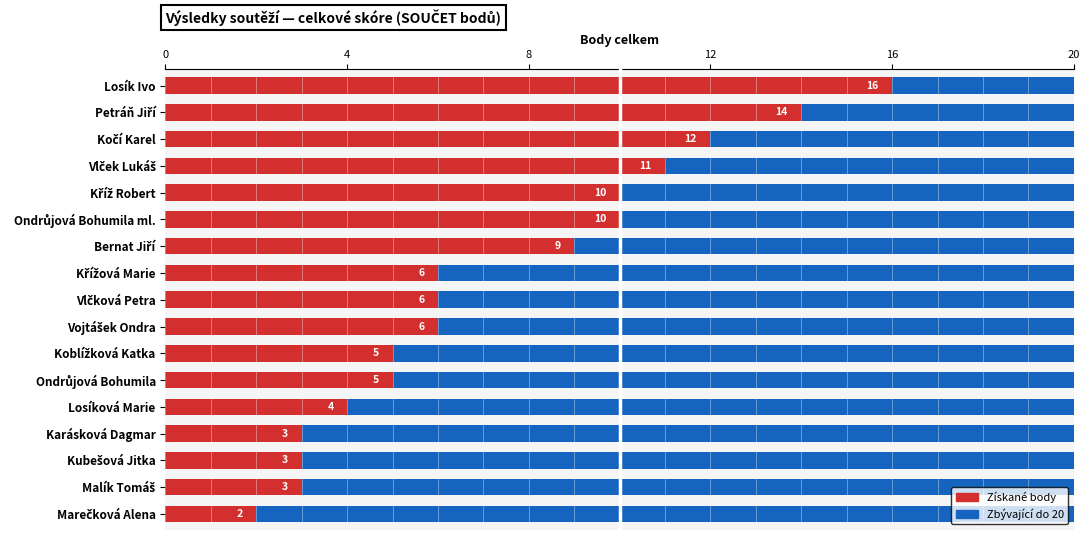

Reading left to right, extract all data points from this chart.

Losík Ivo=16	Petráň Jiří=14	Kočí Karel=12	Vlček Lukáš=11	Kříž Robert=10	Ondrůjová Bohumila ml.=10	Bernat Jiří=9	Křížová Marie=6	Vlčková Petra=6	Vojtášek Ondra=6	Koblížková Katka=5	Ondrůjová Bohumila=5	Losíková Marie=4	Karásková Dagmar=3	Kubešová Jitka=3	Malík Tomáš=3	Marečková Alena=2